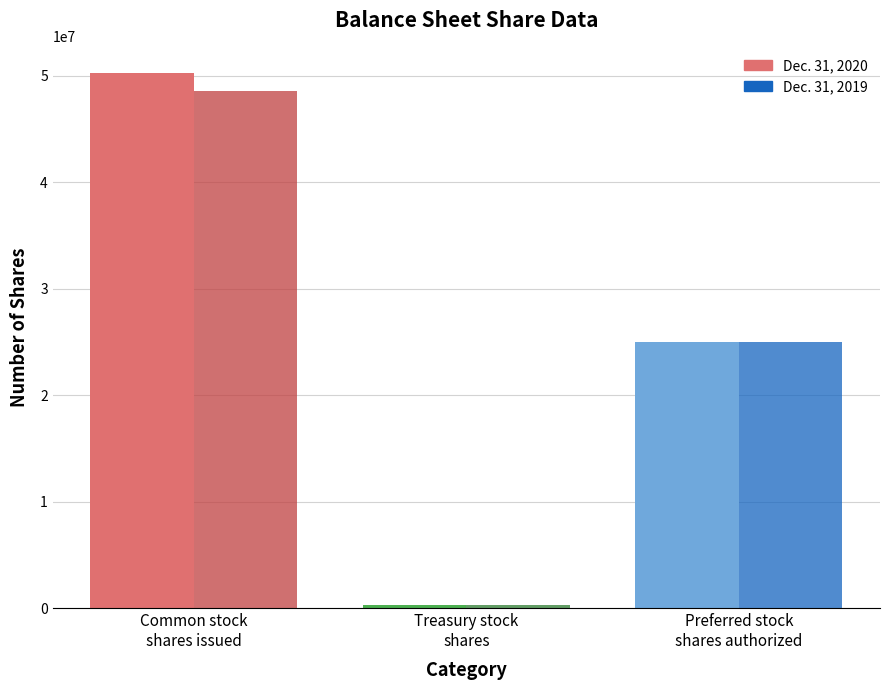

Between Common stock
shares issued and Treasury stock
shares, which series saw the biggest shift?

Dec. 31, 2020